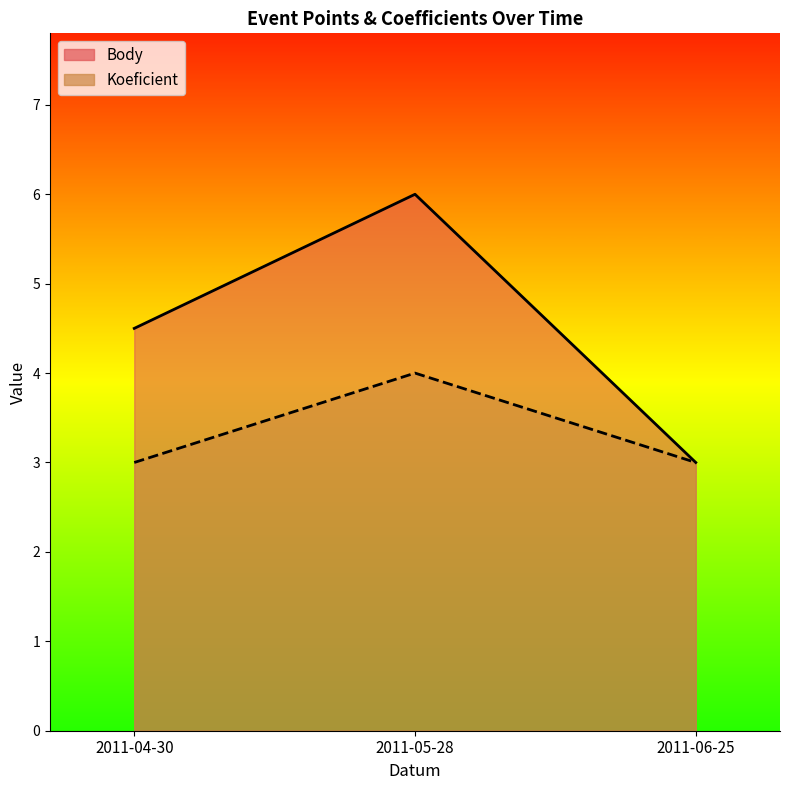

What is the label of the 2nd point from the right?

2011-05-28